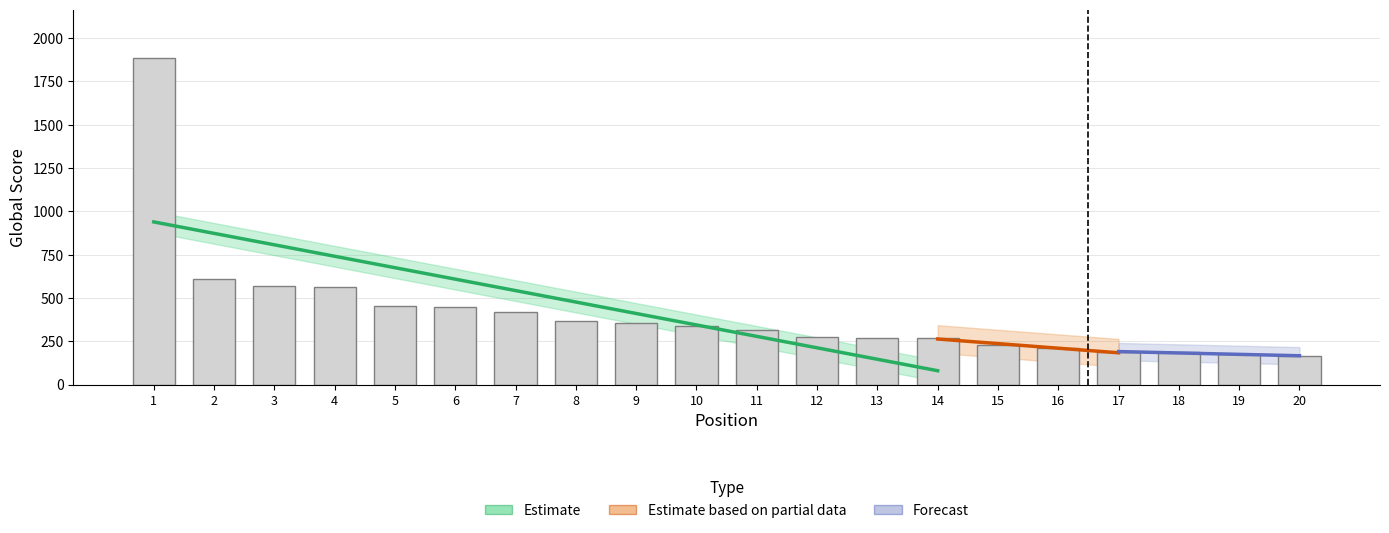

What is the difference between the maximum and minimum values?

1720